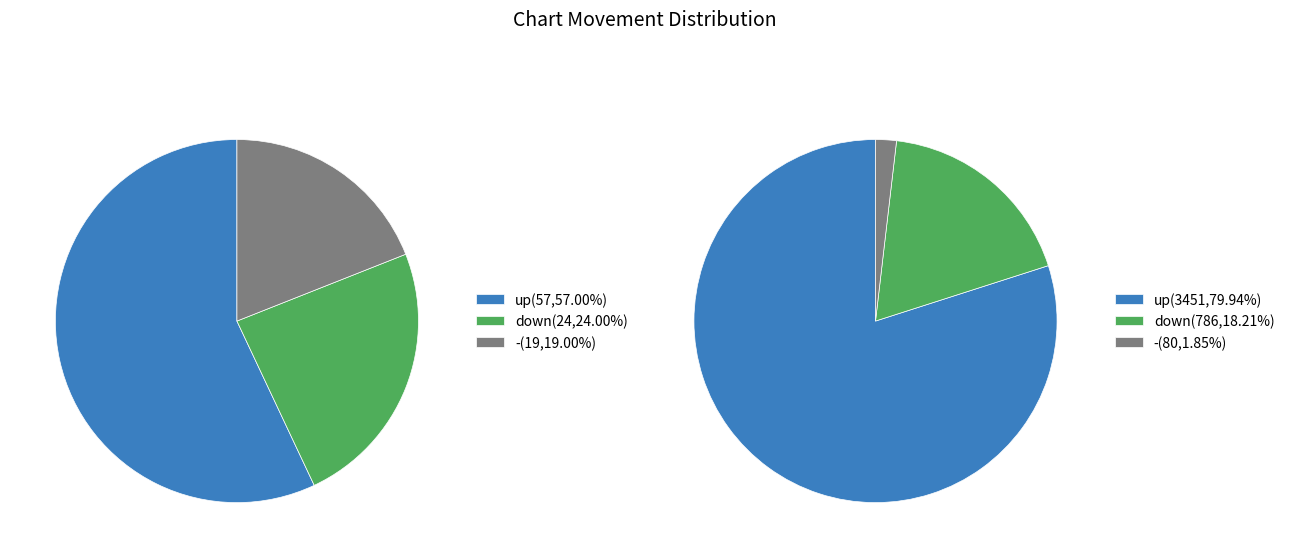

To the nearest percent, what percentage of the pie is up?

57%